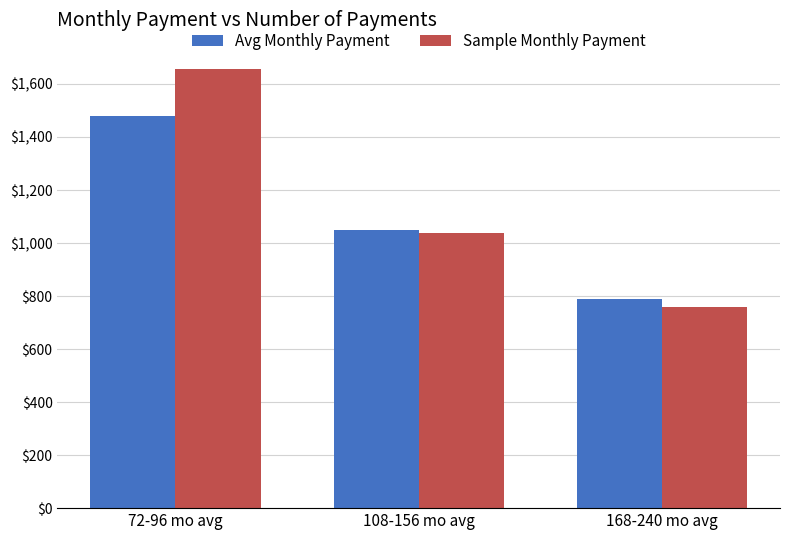

Reading right to left, transcribe all the data shown in this chart.

Avg Monthly Payment: 168-240 mo avg=790.0	108-156 mo avg=1049.6	72-96 mo avg=1477.4
Sample Monthly Payment: 168-240 mo avg=758.2	108-156 mo avg=1036.7	72-96 mo avg=1657.3